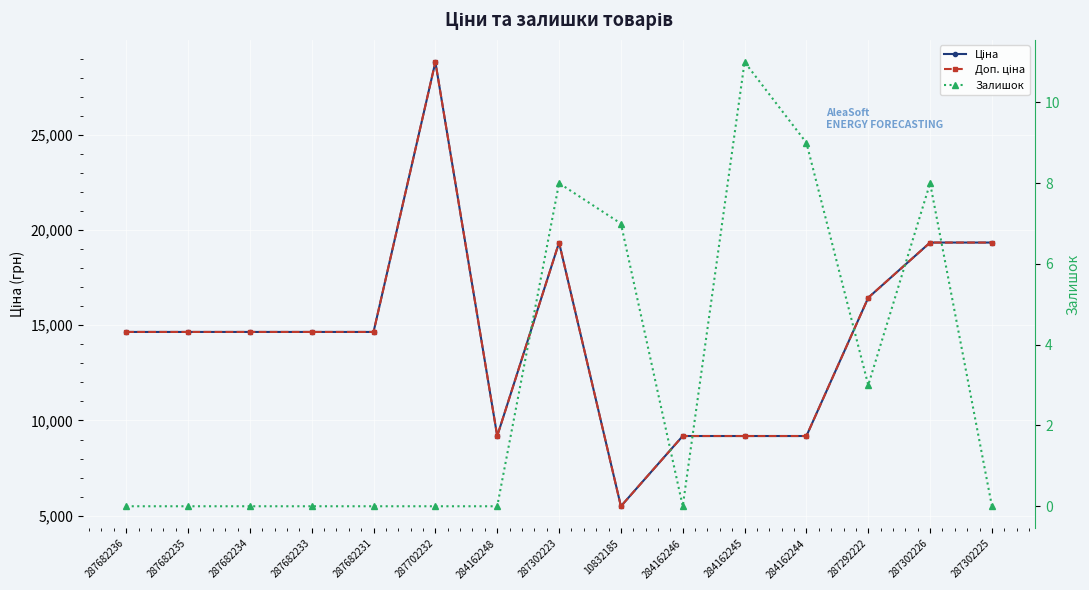

What is the difference between the second highest and minimum values in the Ціна series?

13845.8